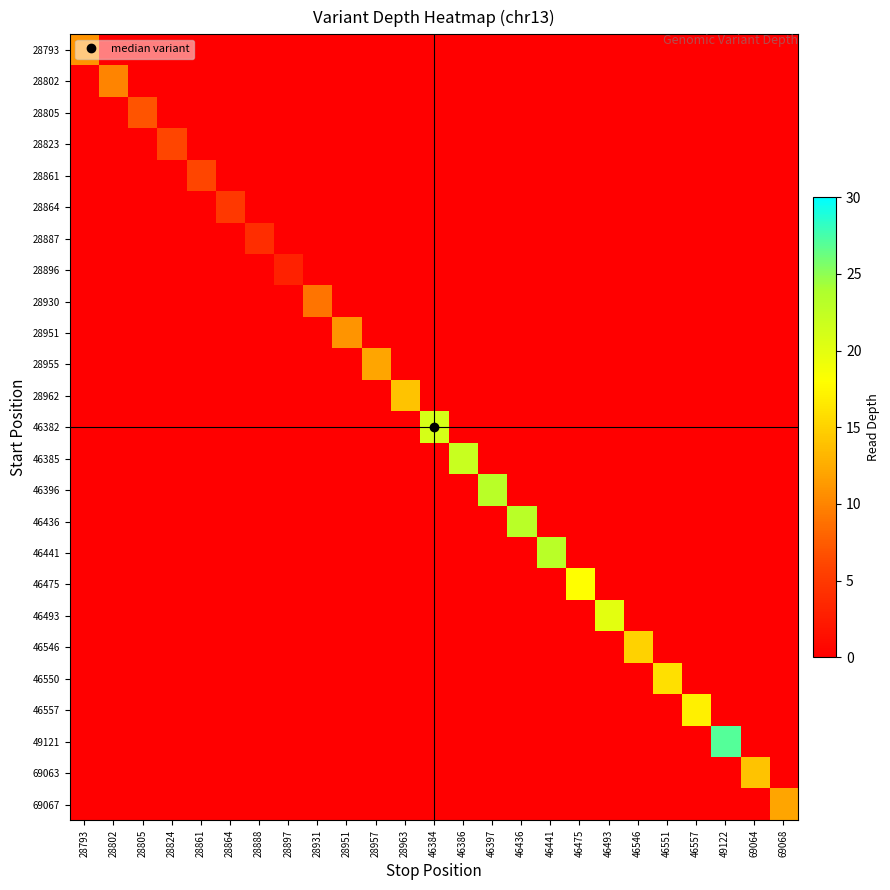

List the series in order of their peak value, lowest first.

28896, 28887, 28864, 28823, 28861, 28805, 28930, 28802, 28793, 28951, 28955, 69067, 28962, 69063, 46546, 46550, 46557, 46475, 46493, 46382, 46385, 46396, 46436, 46441, 49121